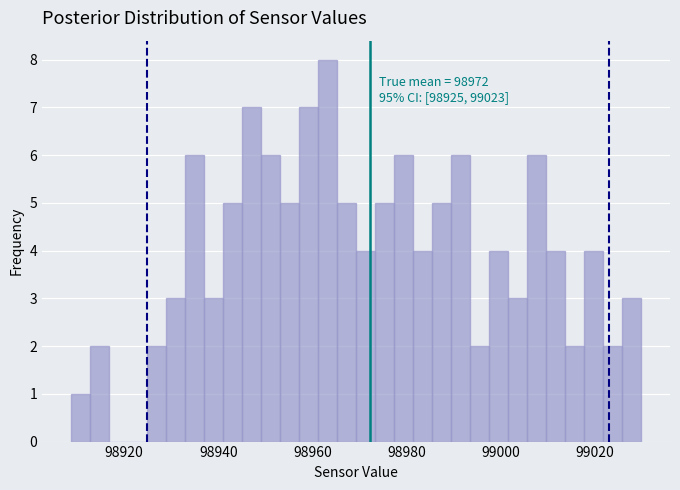

Read against the x-axis, roughly where is the centre of the tallest bar?

98964